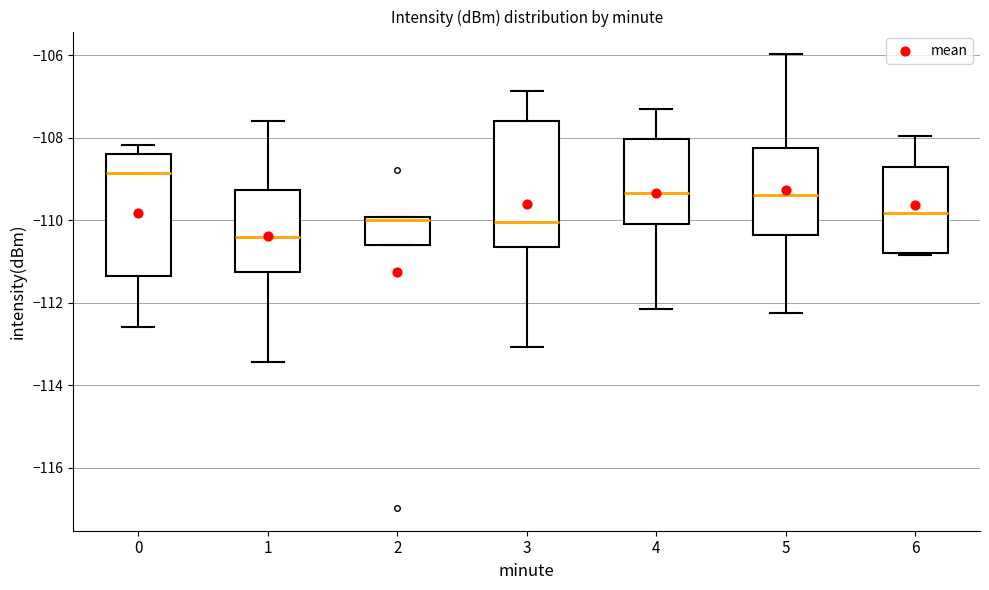

Which box's median line is the highest?

0